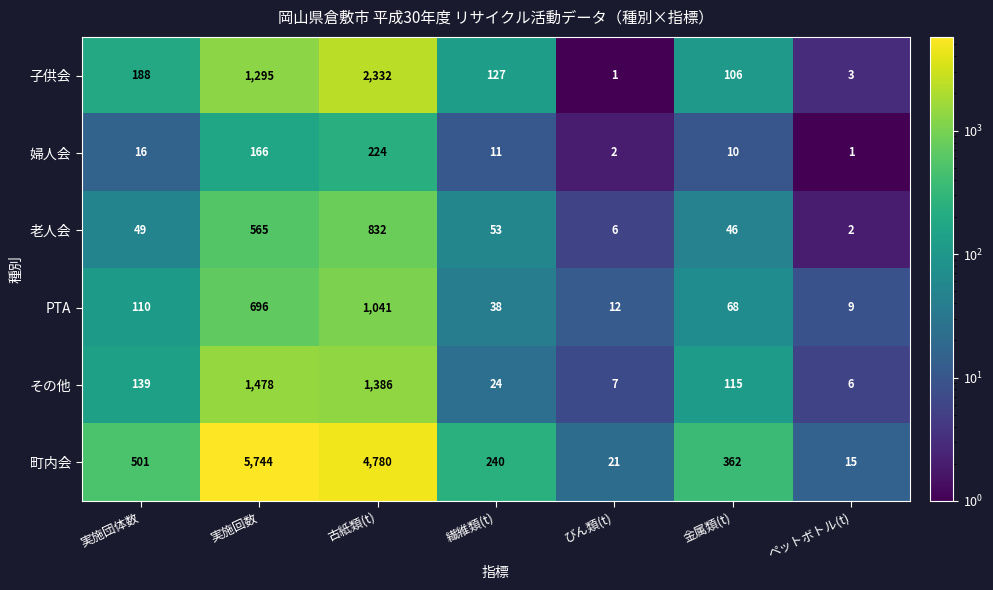

At 繊維類(t), list the series in order from largest to smallest.

町内会, 子供会, 老人会, PTA, その他, 婦人会